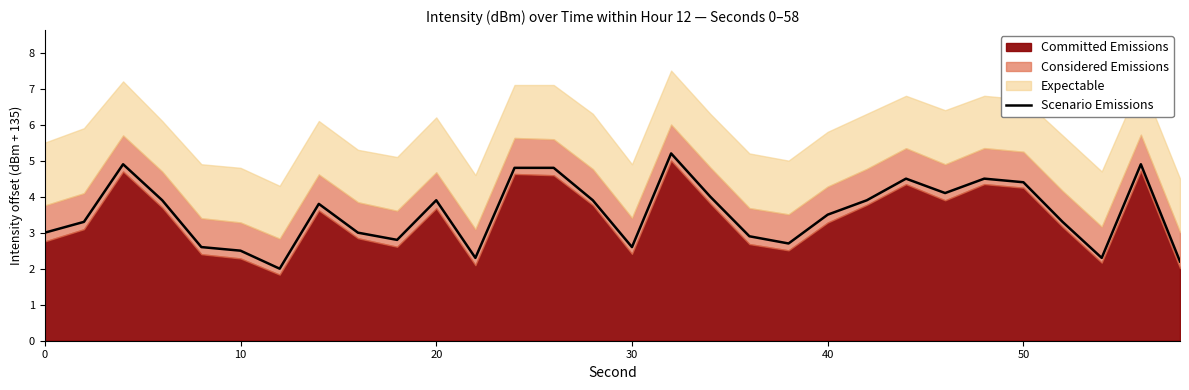

How many lines are shown in the chart?

1